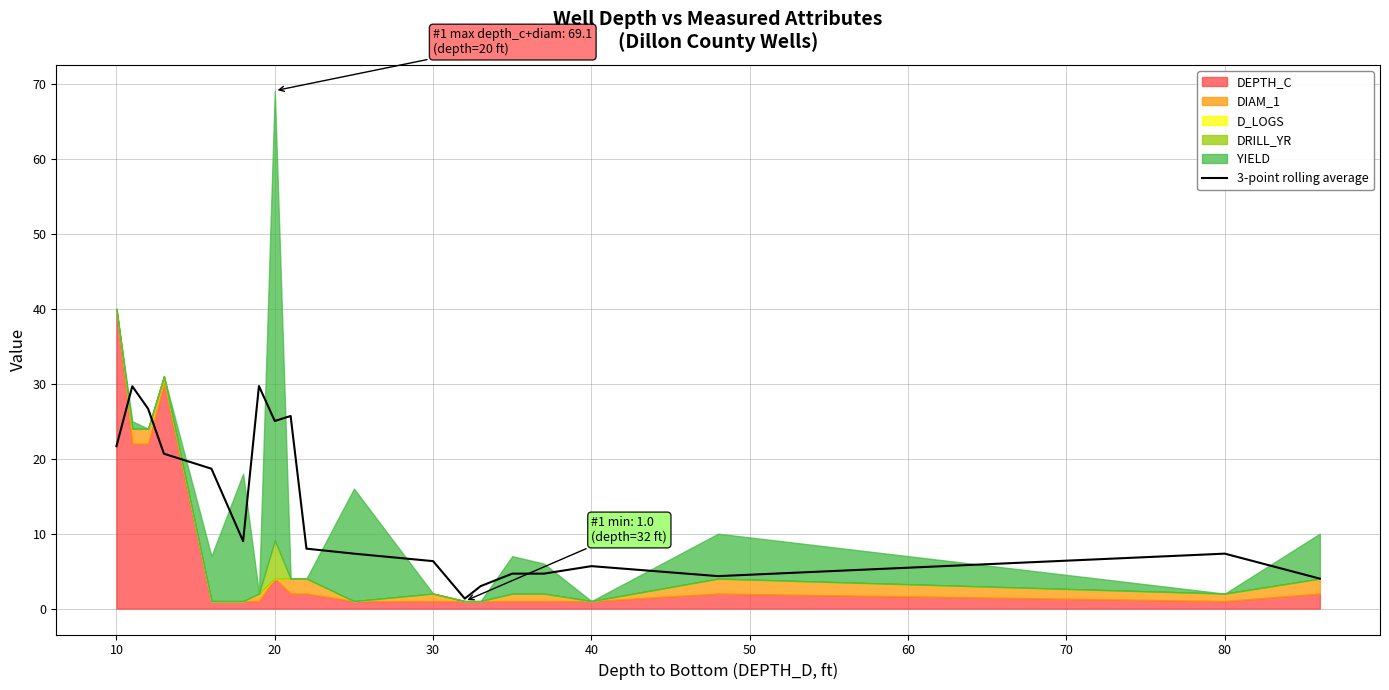

How many data points does each series have?

20